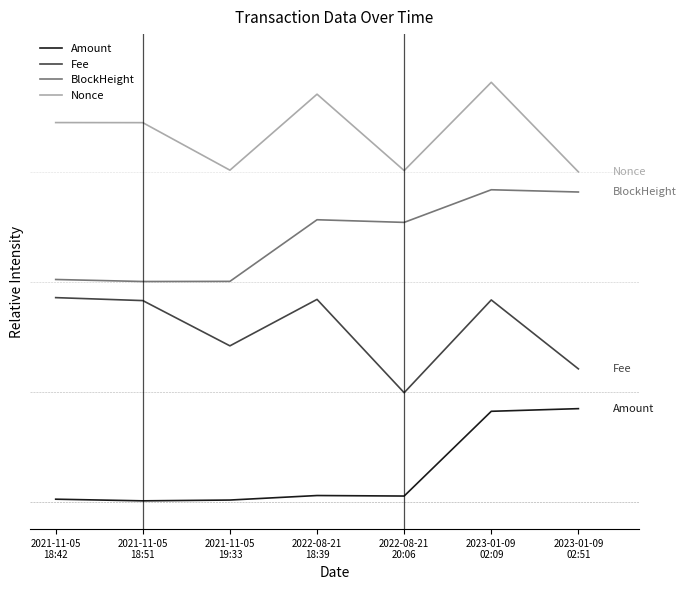

What is the average value of the Amount series?

0.3